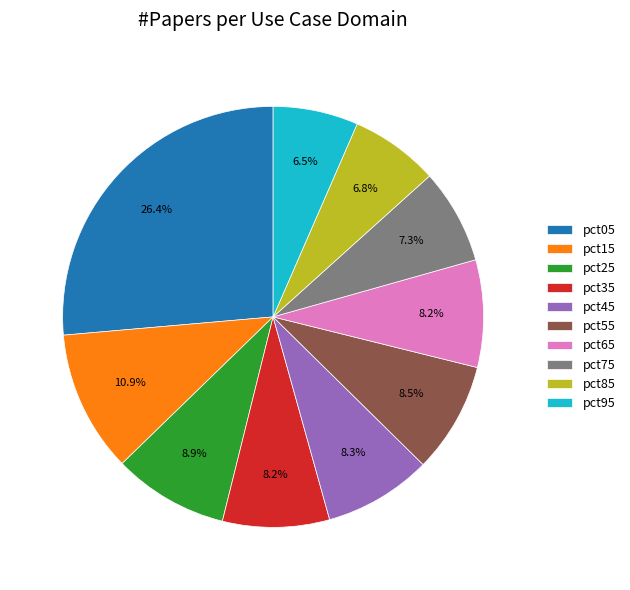

True or false: pct15 accounts for 1% of the total.

False